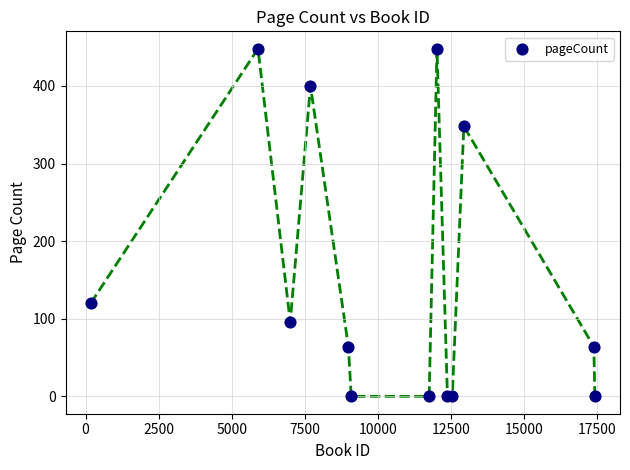

What Y value in the scatter plot is closest to 224?

120